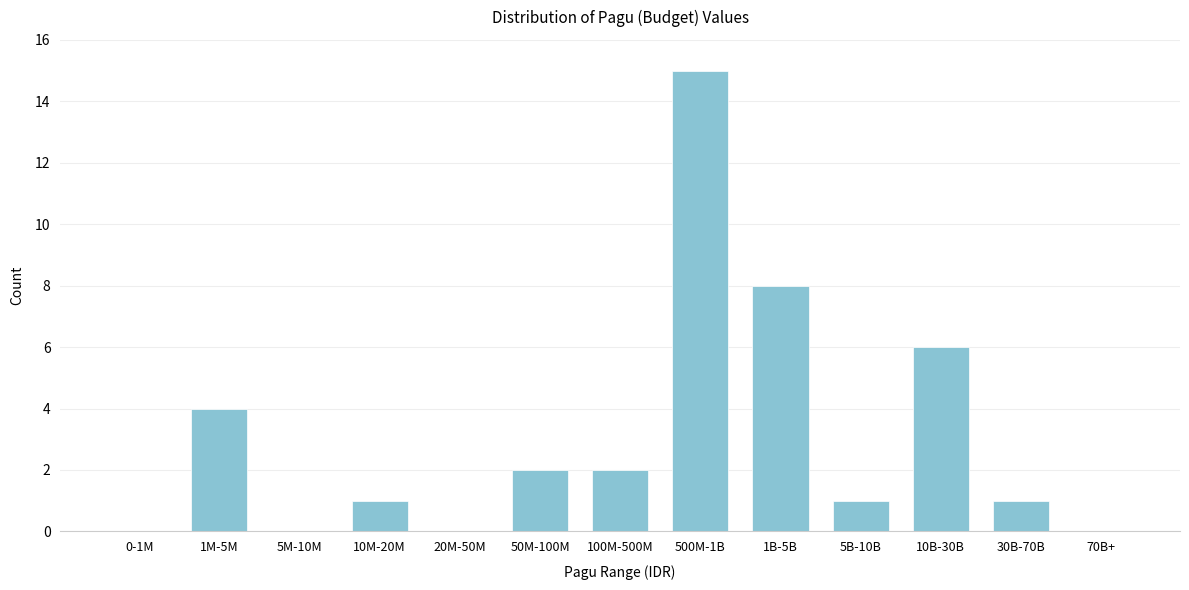

Reading left to right, list all the values displayed in this chart.

0-1M=0	1M-5M=4	5M-10M=0	10M-20M=1	20M-50M=0	50M-100M=2	100M-500M=2	500M-1B=15	1B-5B=8	5B-10B=1	10B-30B=6	30B-70B=1	70B+=0